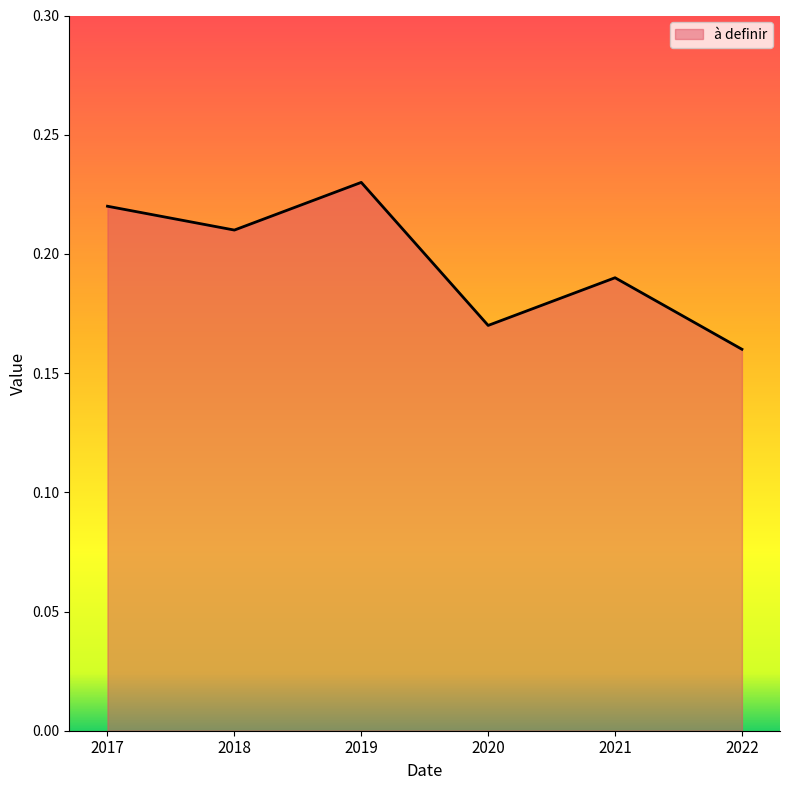

The chart shows a value of 0.1 at 2018. True or false?

False